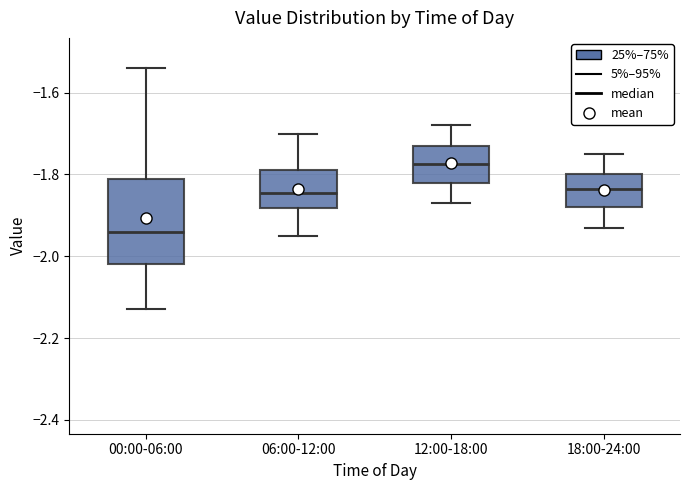

Reading left to right, read every box against the y-axis: the position of its median line, the range the box covers, and the ends of its whiskers. The values are not printed on the chart, so give them approximately, as read against the axis.

00:00-06:00: median -1.94, box -2.02 to -1.80, whiskers -2.12 to -1.54
06:00-12:00: median -1.84, box -1.88 to -1.78, whiskers -1.94 to -1.70
12:00-18:00: median -1.78, box -1.82 to -1.72, whiskers -1.86 to -1.68
18:00-24:00: median -1.84, box -1.88 to -1.80, whiskers -1.92 to -1.74